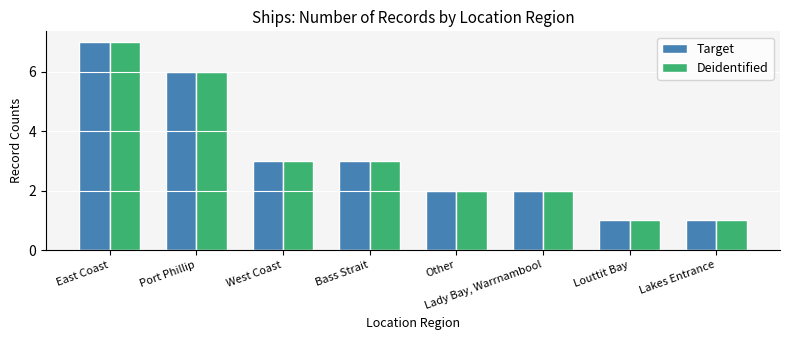

The value of Target at West Coast is 3. True or false?

True